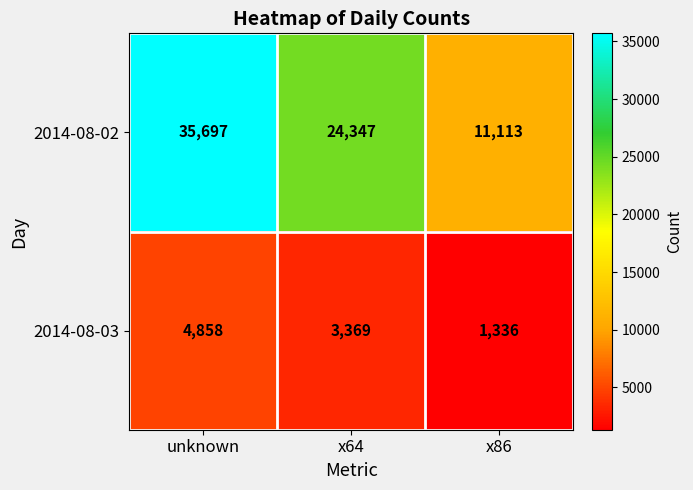

What is the maximum value shown in the chart?

35697